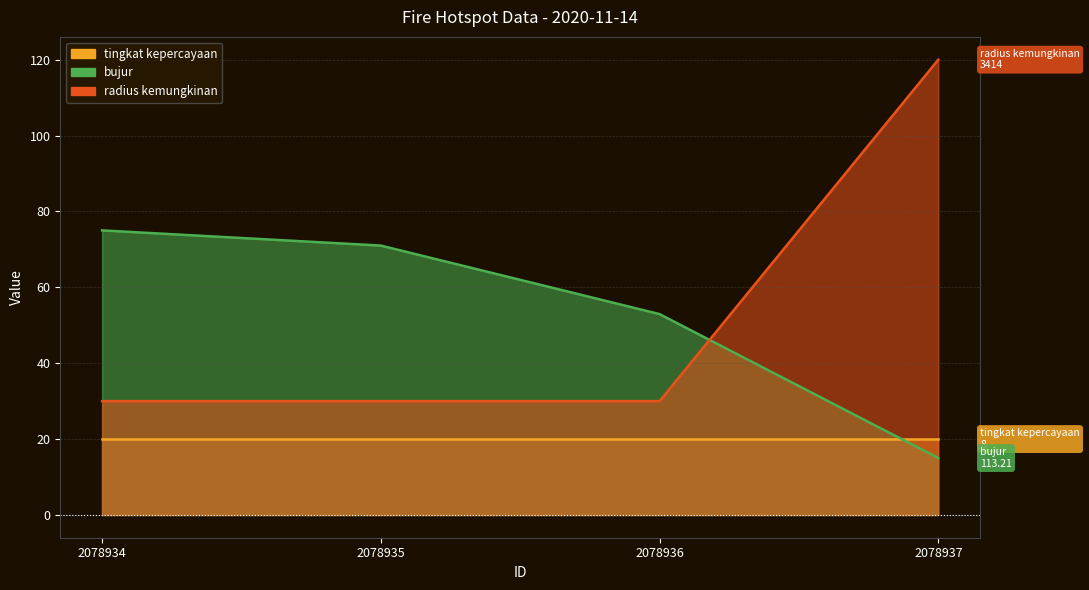

Which category has the highest value in the bujur series?

2078934